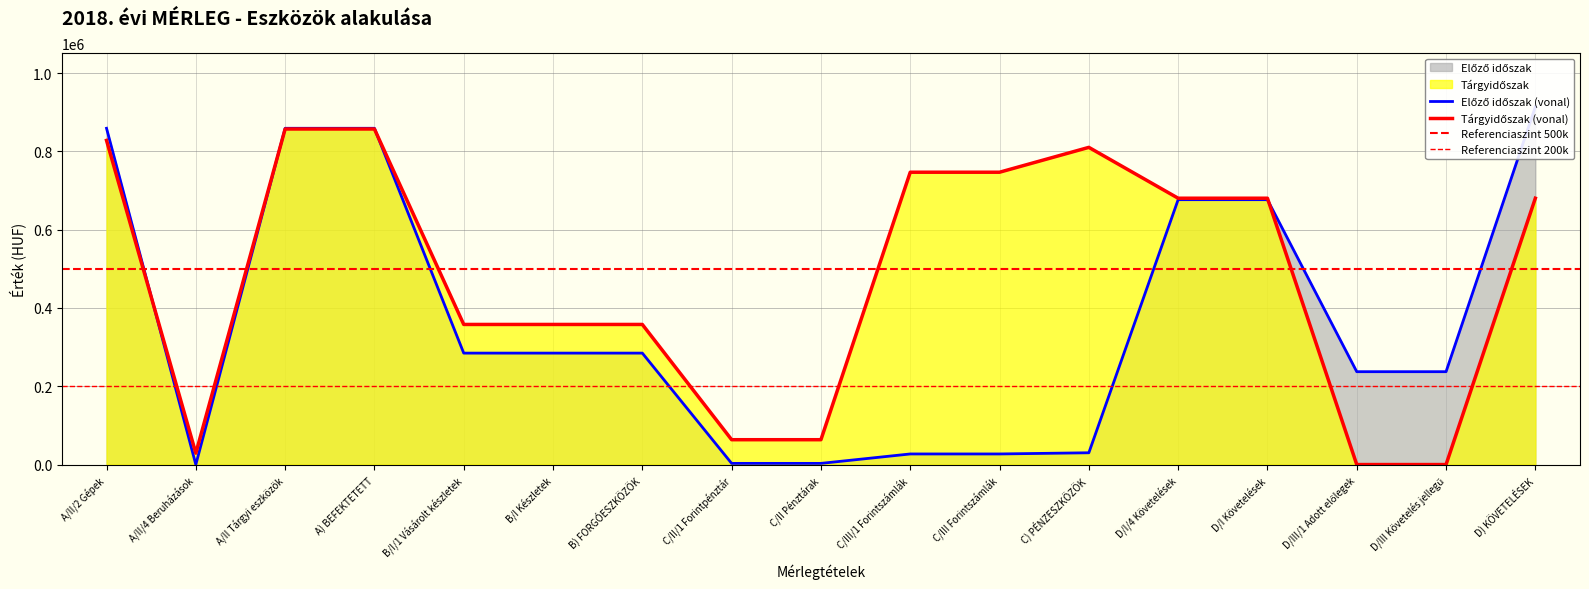

Reading left to right, what are all the values shown in this chart?

Előző időszak: A/II/2 Gépek=858916	A/II/4 Beruházások=0	A/II Tárgyi eszközök=858916	A) BEFEKTETETT=858916	B/I/1 Vásárolt készletek=284661	B/I Készletek=284661	B) FORGÓESZKÖZÖK=284661	C/II/1 Forintpénztár=3030	C/II Pénztárak=3030	C/III/1 Forintszámlák=27091	C/III Forintszámlák=27091	C) PÉNZESZKÖZÖK=30121	D/I/4 Követelések=676557	D/I Követelések=676557	D/III/1 Adott előlegek=237225	D/III Követelés jellegű=237225	D) KÖVETELÉSEK=913782
Tárgyidőszak: A/II/2 Gépek=827948	A/II/4 Beruházások=29126	A/II Tárgyi eszközök=857074	A) BEFEKTETETT=857074	B/I/1 Vásárolt készletek=357870	B/I Készletek=357870	B) FORGÓESZKÖZÖK=357870	C/II/1 Forintpénztár=63485	C/II Pénztárak=63485	C/III/1 Forintszámlák=746677	C/III Forintszámlák=746677	C) PÉNZESZKÖZÖK=810162	D/I/4 Követelések=680275	D/I Követelések=680275	D/III/1 Adott előlegek=0	D/III Követelés jellegű=0	D) KÖVETELÉSEK=680275